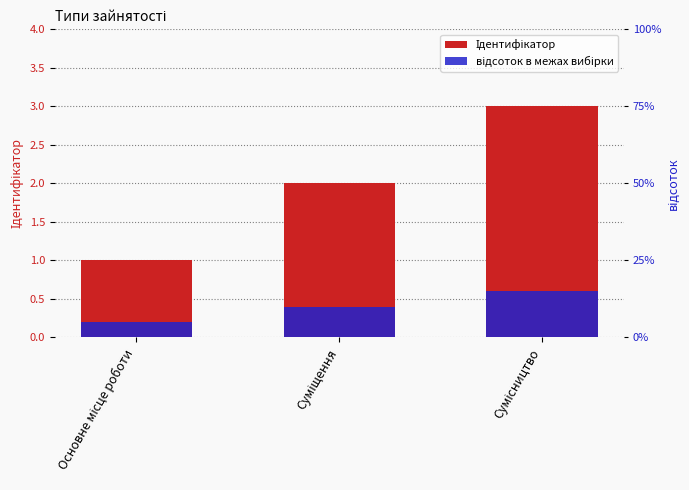

At which label does відсоток в межах вибірки reach its minimum?

Основне місце роботи